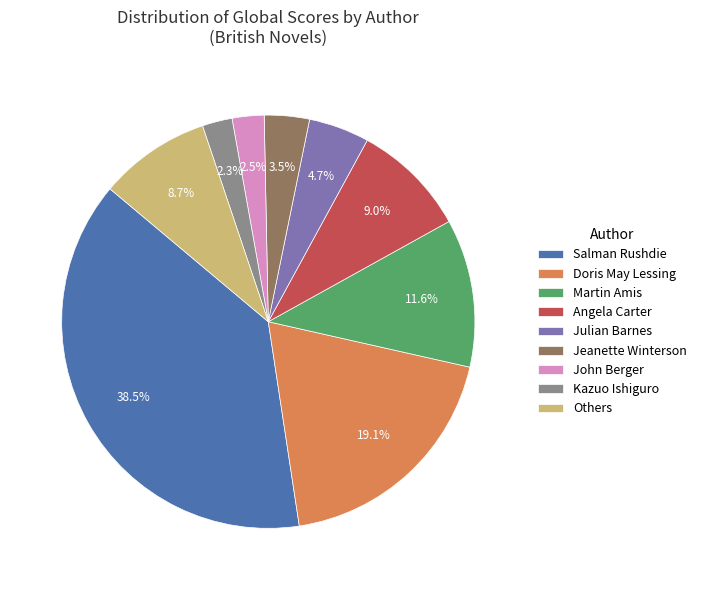

Between Kazuo Ishiguro and Julian Barnes, which is larger?

Julian Barnes